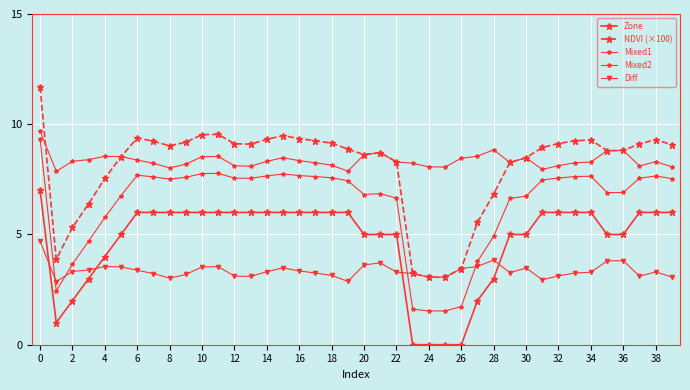

How many data points in Zone are less than 6?

18